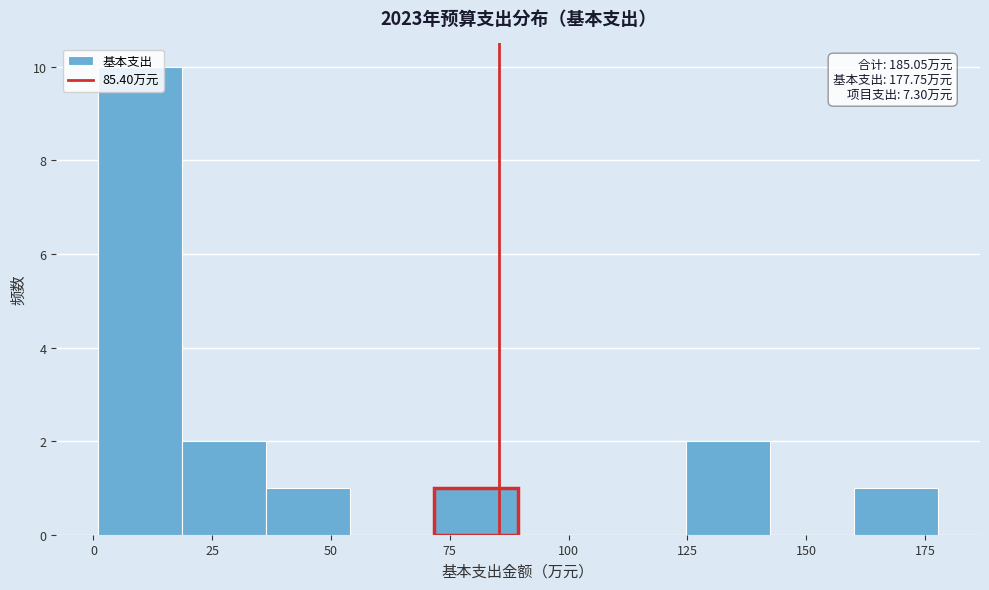

Around what value on the x-axis is the tallest bar? Give the approximate position of its centre, as read against the axis.

10